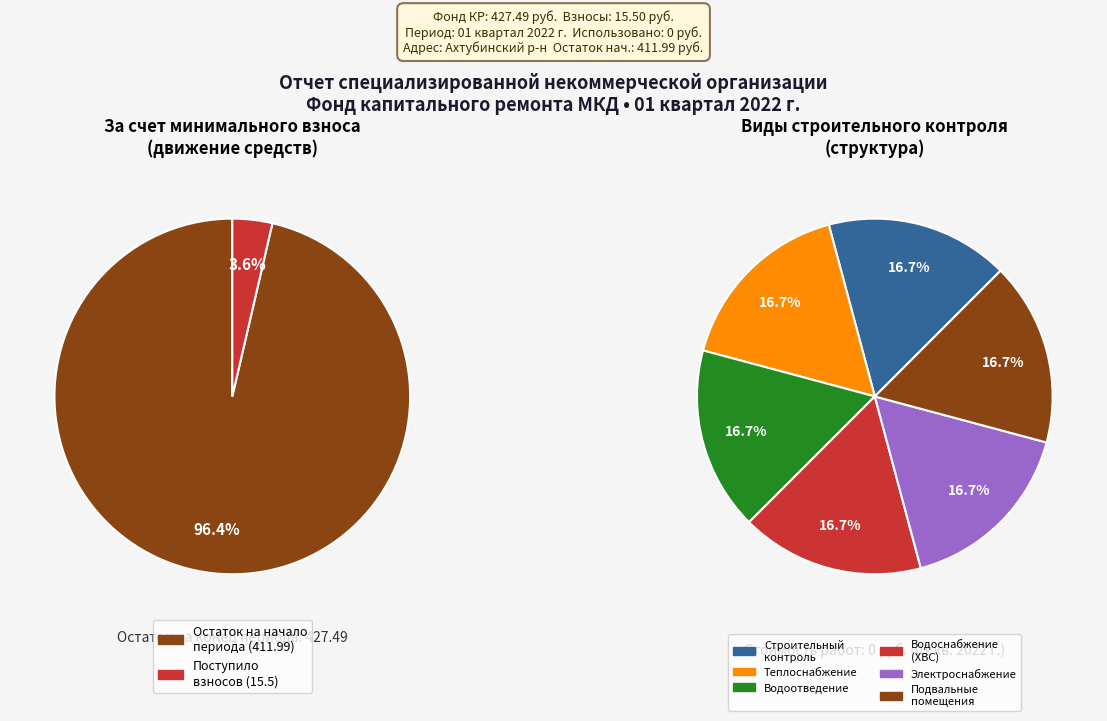

Do Остаток на начало периода and Использовано в отчетном периоде together represent more than half of the pie?

Yes